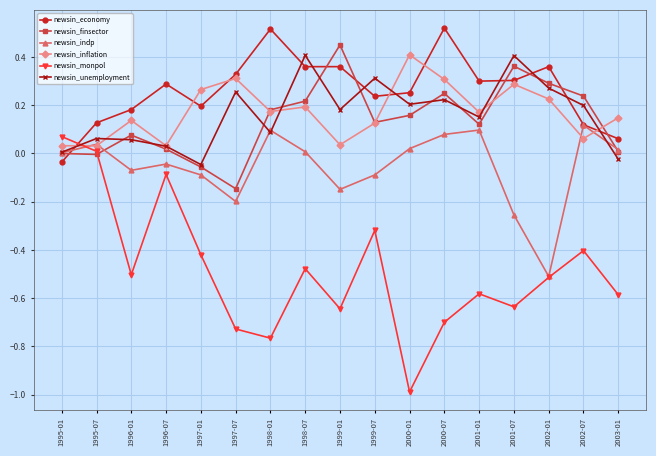

Count the number of categories in the chart.

17